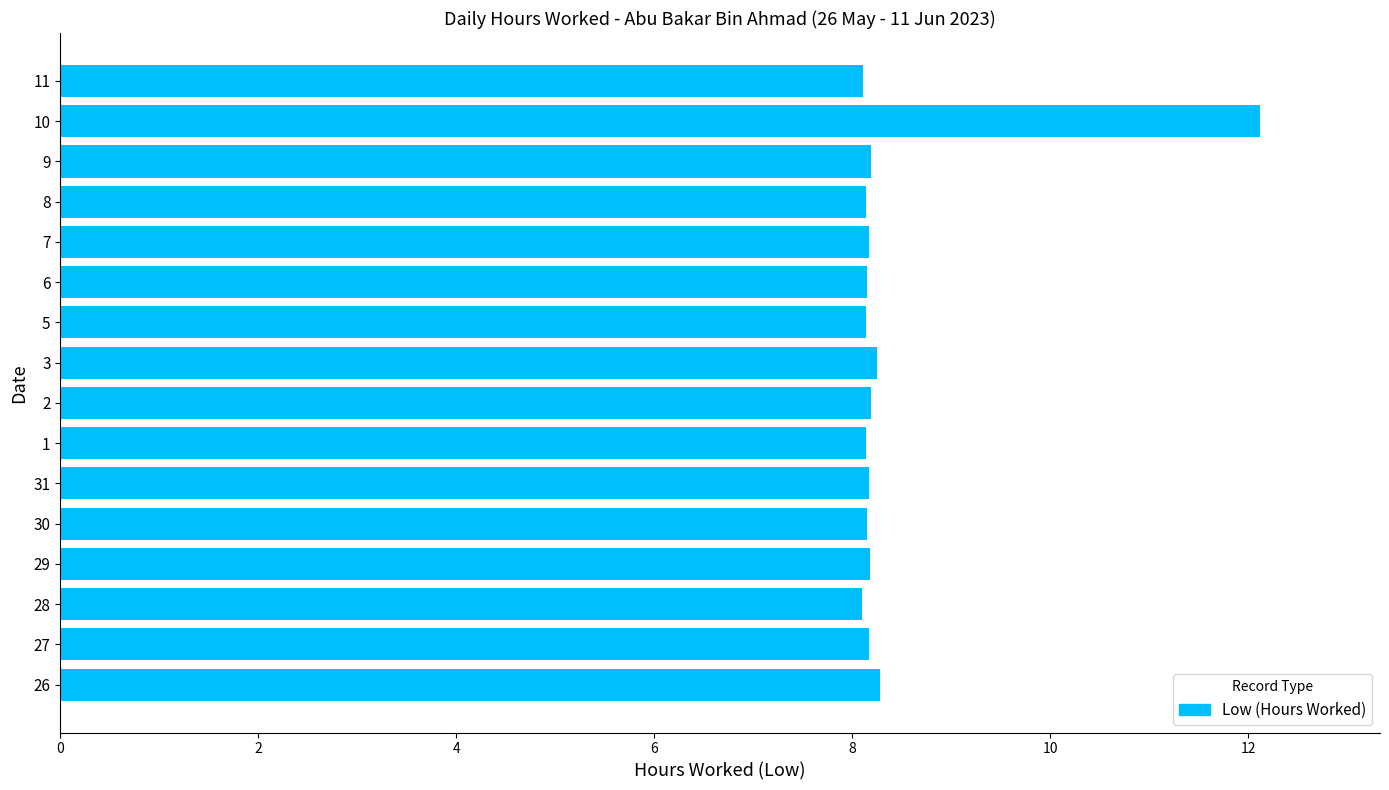

The chart shows a value of 5.2 at 2. True or false?

False